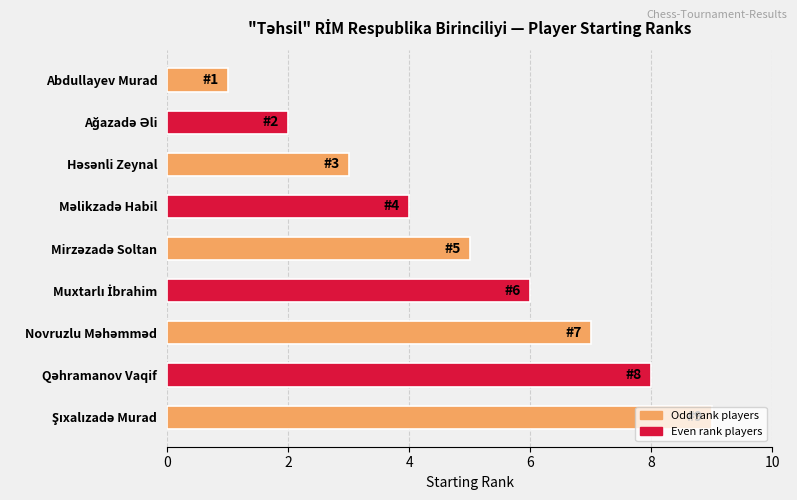

What is the minimum value shown in the chart?

1